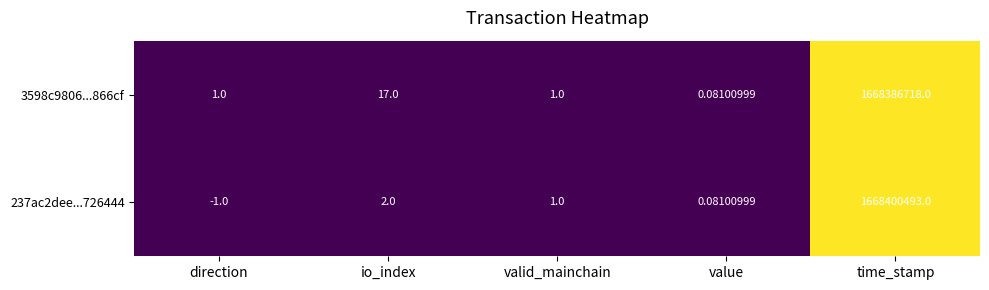

Is the value of 3598c9806...866cf at io_index greater than the value of 237ac2dee...726444 at valid_mainchain?

Yes